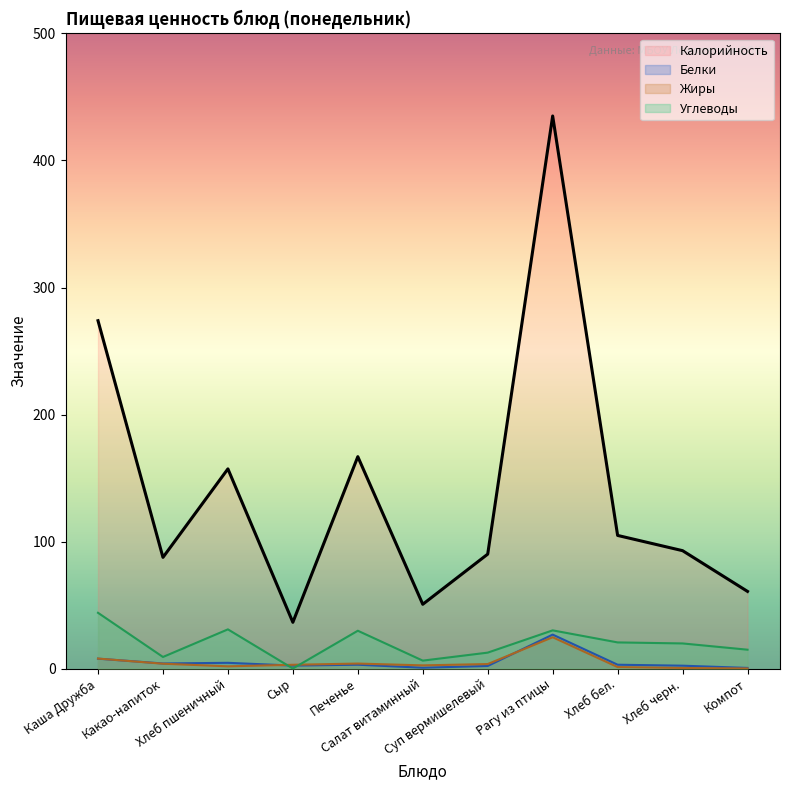

How many interior local peaks does the Жиры series have?

2